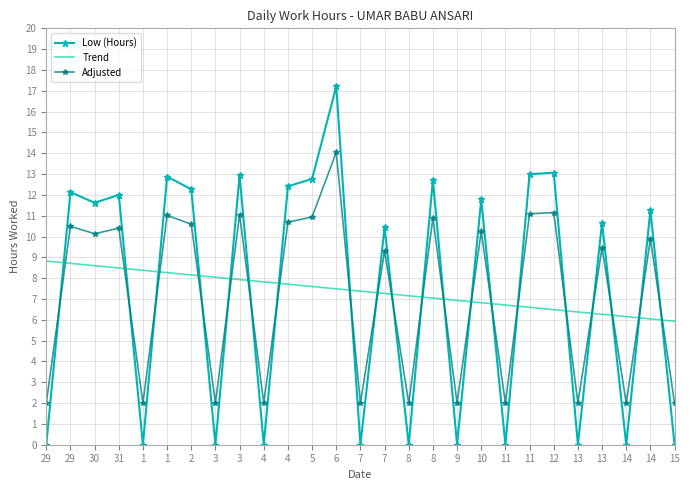

What are all the series names shown in the legend?

Low (Hours), Trend, Adjusted